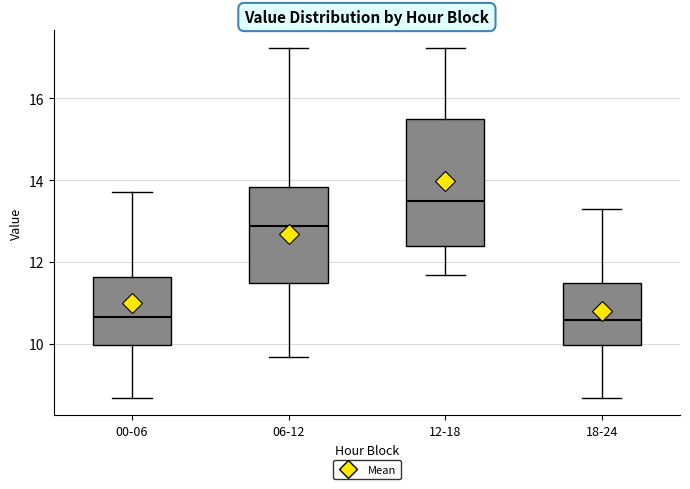

Reading left to right, read every box against the y-axis: the position of its median line, the range the box covers, and the ends of its whiskers. The values are not printed on the chart, so give them approximately, as read against the axis.

00-06: median 10.6, box 10.0 to 11.6, whiskers 8.6 to 13.8
06-12: median 12.8, box 11.4 to 13.8, whiskers 9.6 to 17.2
12-18: median 13.4, box 12.4 to 15.4, whiskers 11.6 to 17.2
18-24: median 10.6, box 10.0 to 11.4, whiskers 8.6 to 13.4